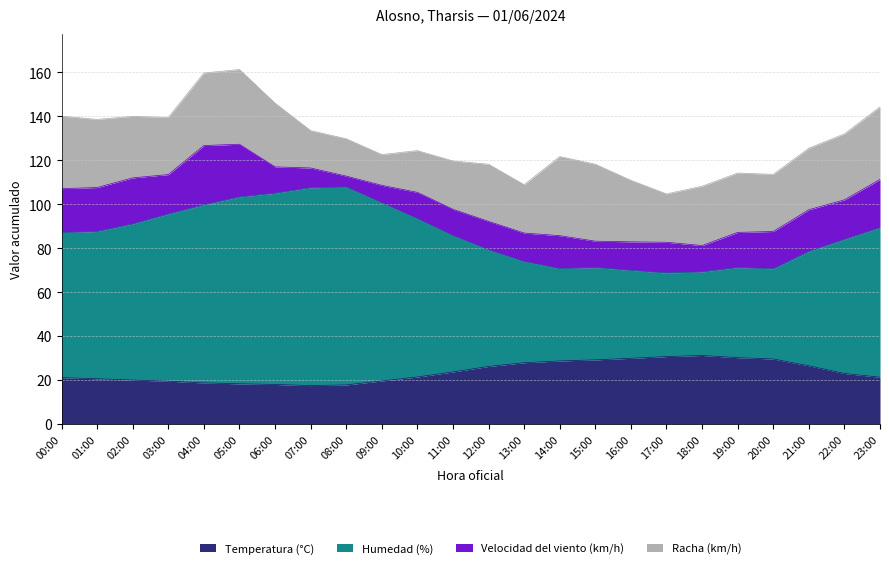

The value of Humedad (%) at 23:00 is 33.1. True or false?

False